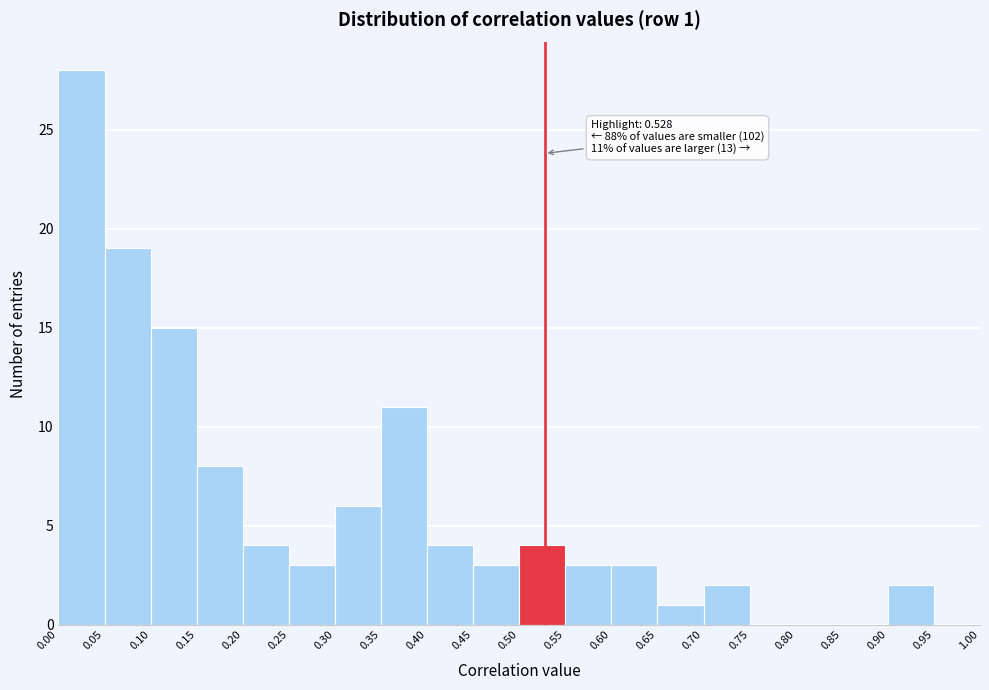

Over which range of the x-axis is the bar tallest?

0.00 to 0.05